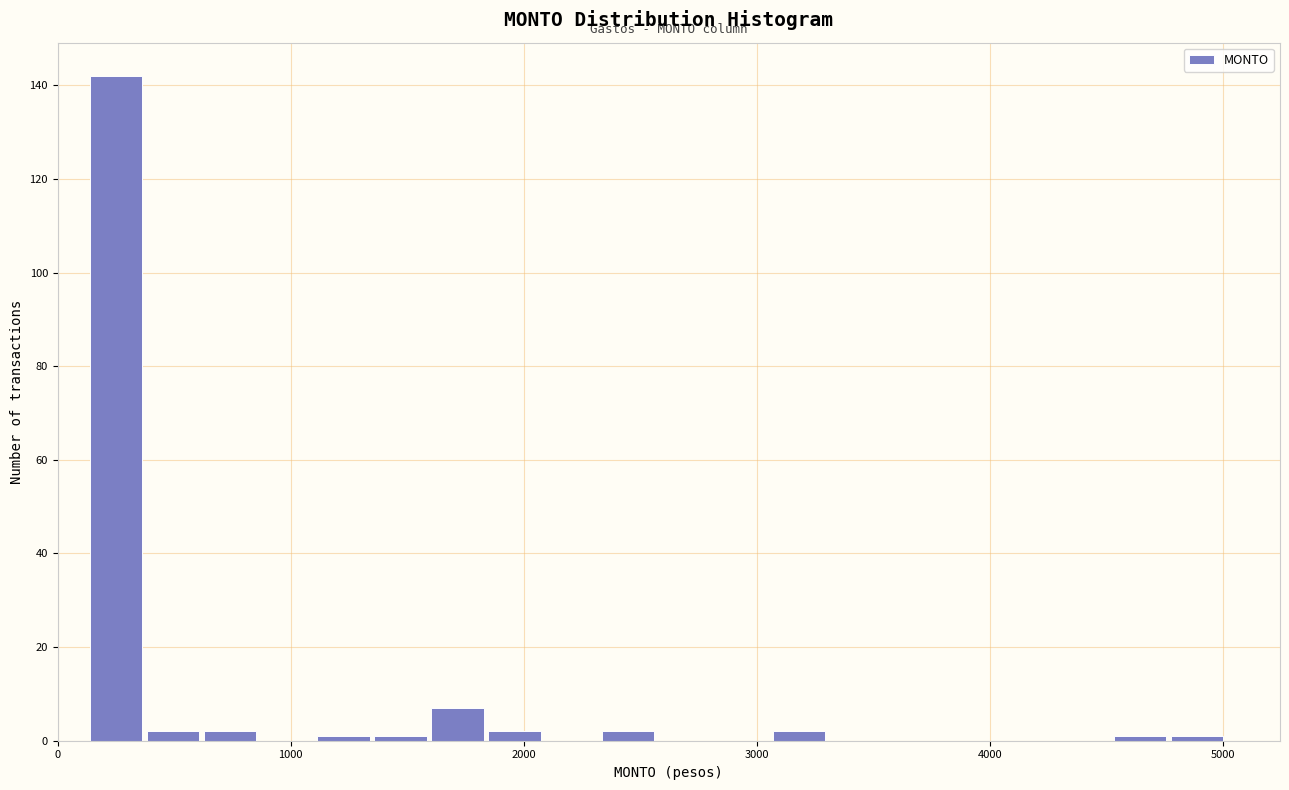

Around what value on the x-axis is the tallest bar? Give the approximate position of its centre, as read against the axis.

300